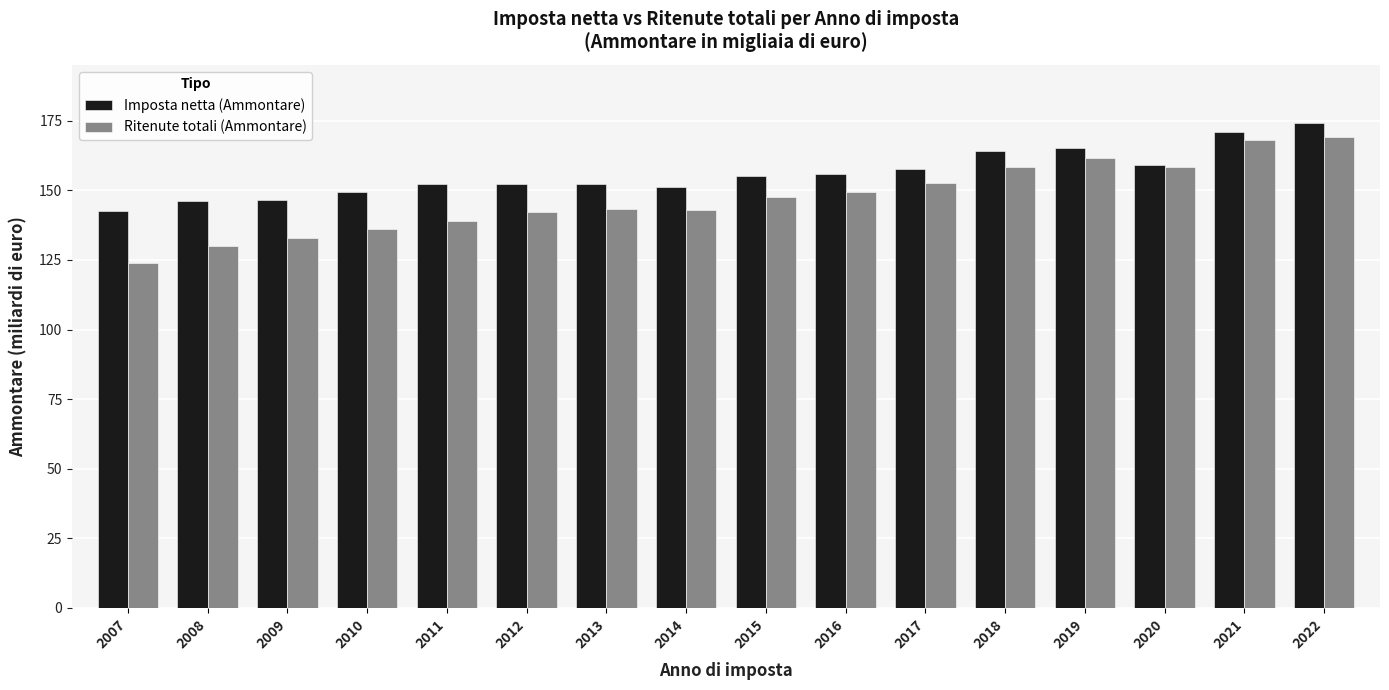

What value does the Ritenute totali (Ammontare) series have at 2019?

161.7